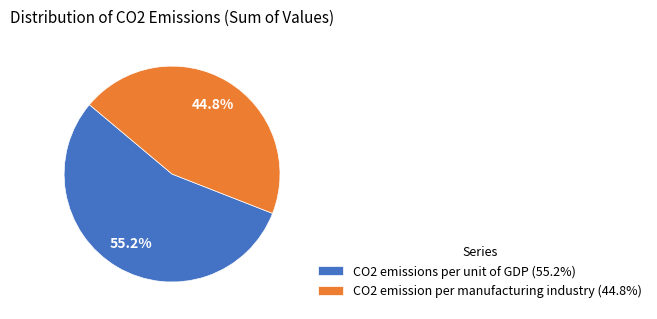

What is the ratio of the value at CO2 emission per manufacturing industry (44.8%) to the value at CO2 emissions per unit of GDP (55.2%)?

0.8